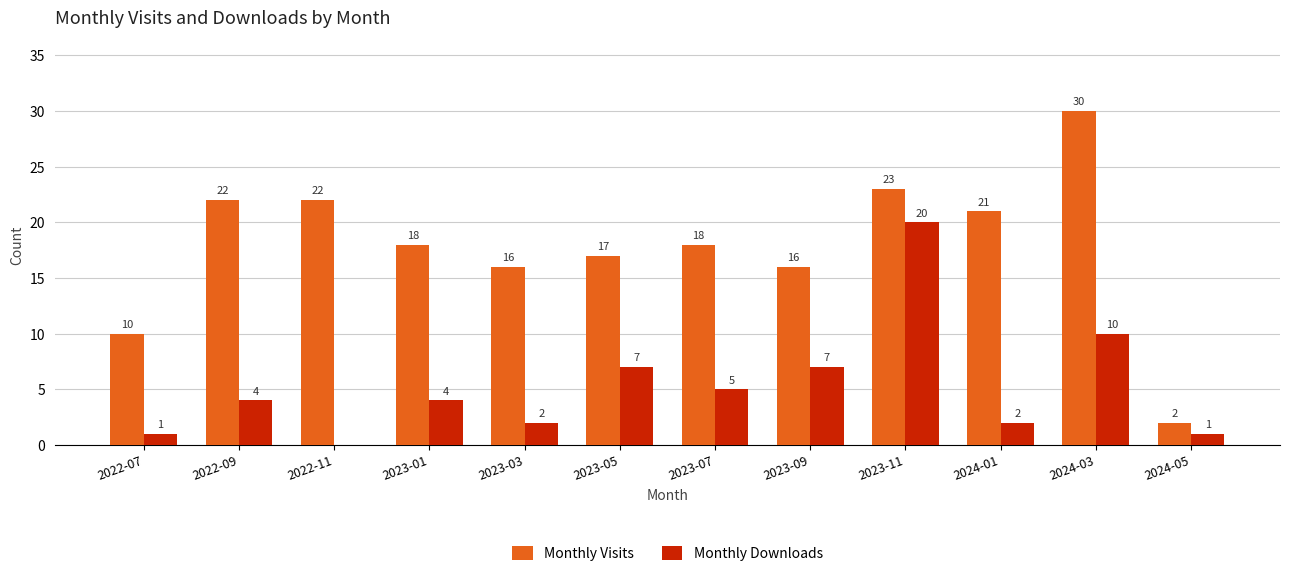

Where is Monthly Downloads nearest to the value 10?

2024-03